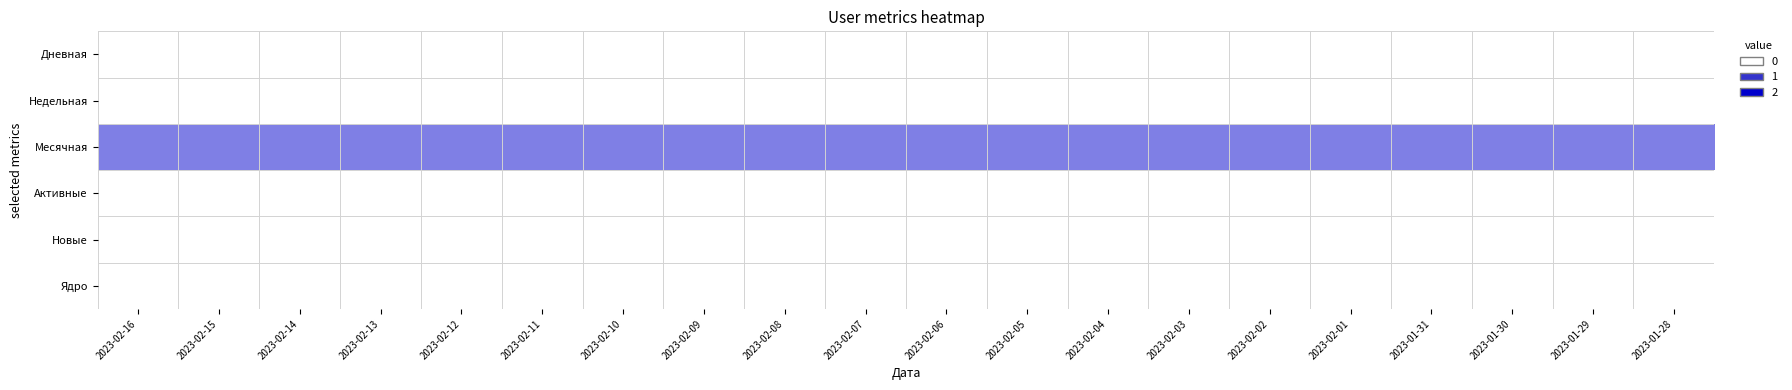

Reading right to left, what are all the values shown in this chart?

Дневная: 2023-01-28=0	2023-01-29=0	2023-01-30=0	2023-01-31=0	2023-02-01=0	2023-02-02=0	2023-02-03=0	2023-02-04=0	2023-02-05=0	2023-02-06=0	2023-02-07=0	2023-02-08=0	2023-02-09=0	2023-02-10=0	2023-02-11=0	2023-02-12=0	2023-02-13=0	2023-02-14=0	2023-02-15=0	2023-02-16=0
Недельная: 2023-01-28=0	2023-01-29=0	2023-01-30=0	2023-01-31=0	2023-02-01=0	2023-02-02=0	2023-02-03=0	2023-02-04=0	2023-02-05=0	2023-02-06=0	2023-02-07=0	2023-02-08=0	2023-02-09=0	2023-02-10=0	2023-02-11=0	2023-02-12=0	2023-02-13=0	2023-02-14=0	2023-02-15=0	2023-02-16=0
Месячная: 2023-01-28=1	2023-01-29=1	2023-01-30=1	2023-01-31=1	2023-02-01=1	2023-02-02=1	2023-02-03=1	2023-02-04=1	2023-02-05=1	2023-02-06=1	2023-02-07=1	2023-02-08=1	2023-02-09=1	2023-02-10=1	2023-02-11=1	2023-02-12=1	2023-02-13=1	2023-02-14=1	2023-02-15=1	2023-02-16=1
Активные: 2023-01-28=0	2023-01-29=0	2023-01-30=0	2023-01-31=0	2023-02-01=0	2023-02-02=0	2023-02-03=0	2023-02-04=0	2023-02-05=0	2023-02-06=0	2023-02-07=0	2023-02-08=0	2023-02-09=0	2023-02-10=0	2023-02-11=0	2023-02-12=0	2023-02-13=0	2023-02-14=0	2023-02-15=0	2023-02-16=0
Новые: 2023-01-28=0	2023-01-29=0	2023-01-30=0	2023-01-31=0	2023-02-01=0	2023-02-02=0	2023-02-03=0	2023-02-04=0	2023-02-05=0	2023-02-06=0	2023-02-07=0	2023-02-08=0	2023-02-09=0	2023-02-10=0	2023-02-11=0	2023-02-12=0	2023-02-13=0	2023-02-14=0	2023-02-15=0	2023-02-16=0
Ядро: 2023-01-28=0	2023-01-29=0	2023-01-30=0	2023-01-31=0	2023-02-01=0	2023-02-02=0	2023-02-03=0	2023-02-04=0	2023-02-05=0	2023-02-06=0	2023-02-07=0	2023-02-08=0	2023-02-09=0	2023-02-10=0	2023-02-11=0	2023-02-12=0	2023-02-13=0	2023-02-14=0	2023-02-15=0	2023-02-16=0